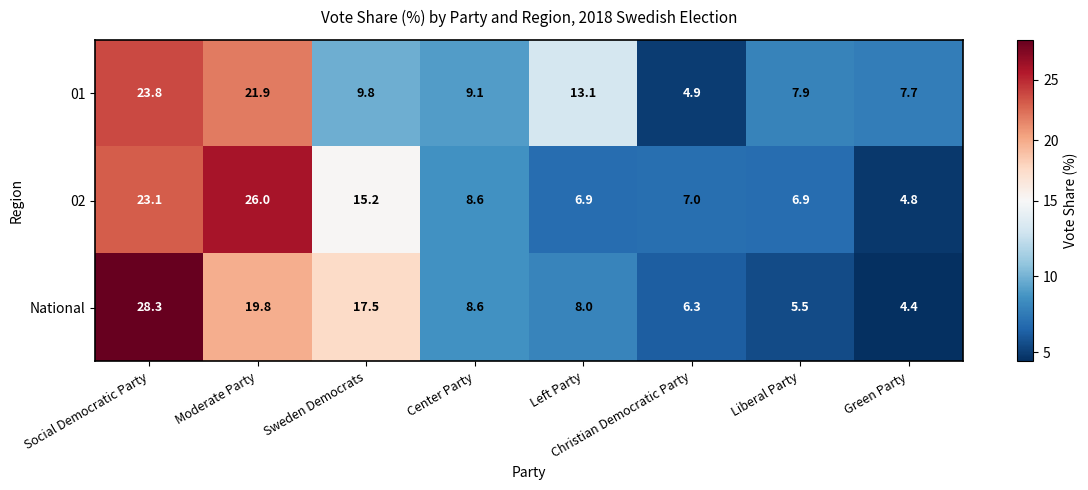

Count the number of categories in the chart.

8